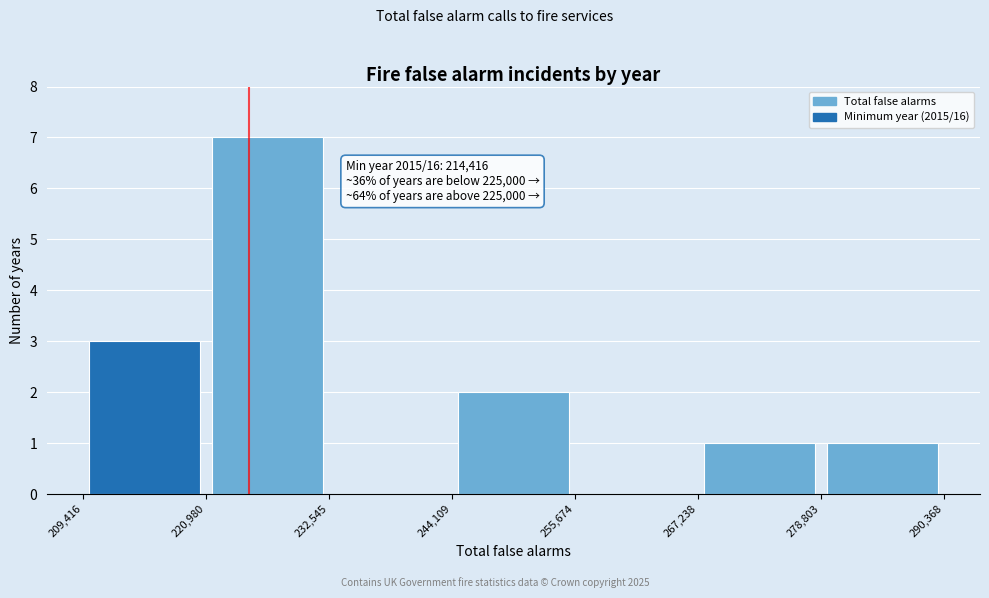

Which range on the x-axis has the tallest bar?

220,980 to 232,545